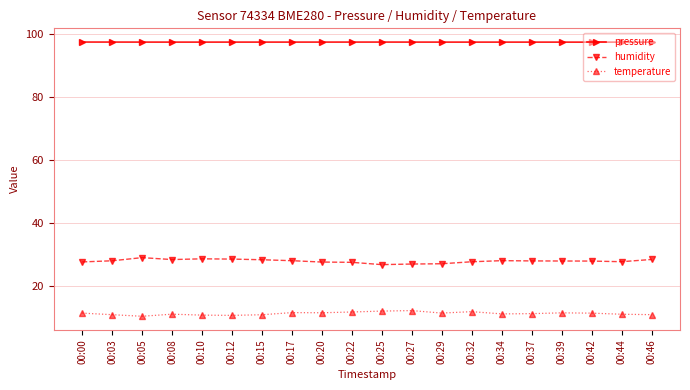

True or false: temperature and humidity cross at least once.

False